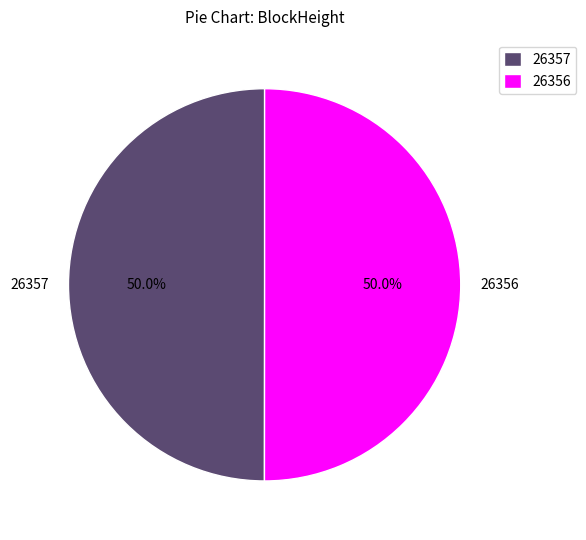

To the nearest percent, what is the average slice percentage?

50%